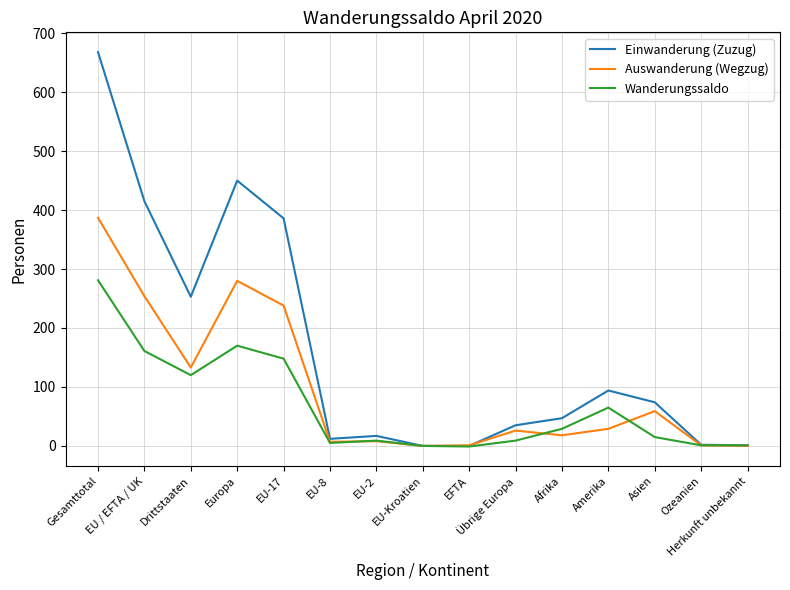

The Einwanderung (Zuzug) series shows 253 at Drittstaaten. True or false?

True